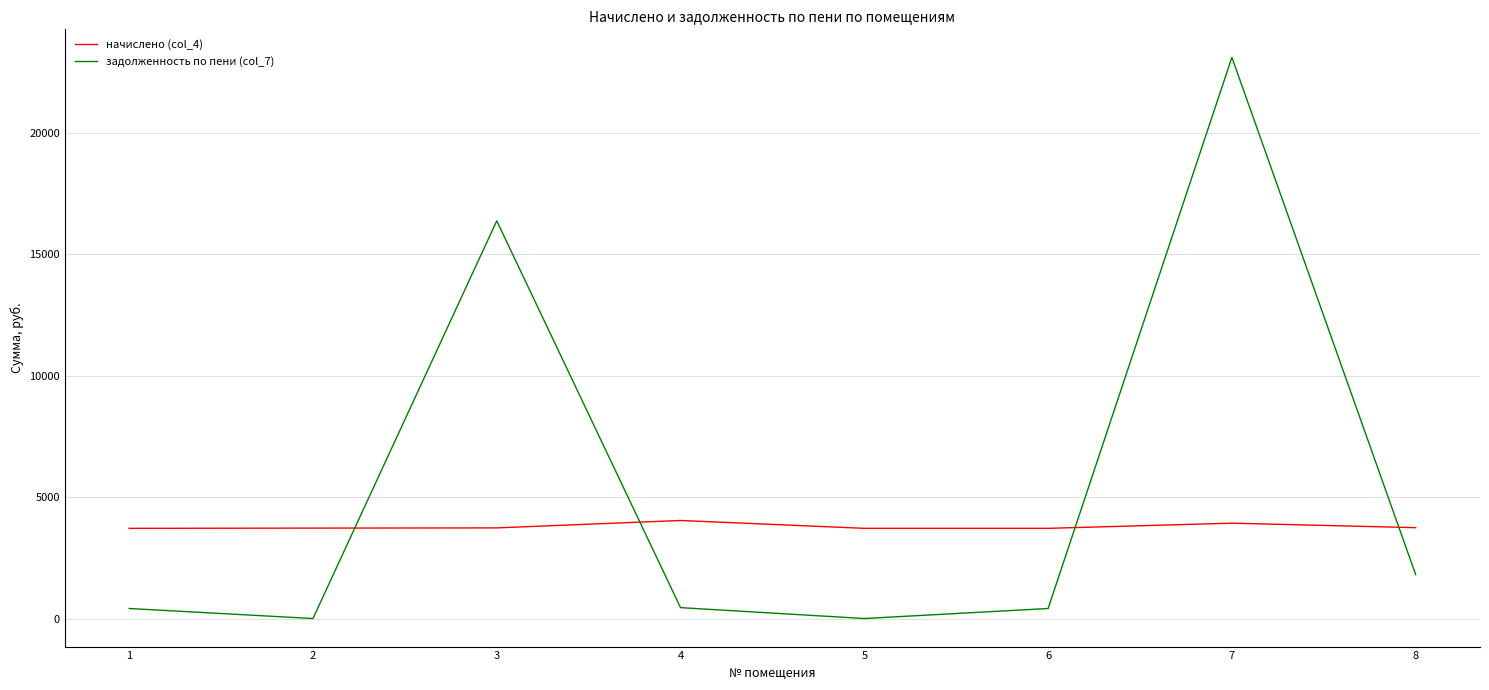

At which category is the sum across all series the highest?

7